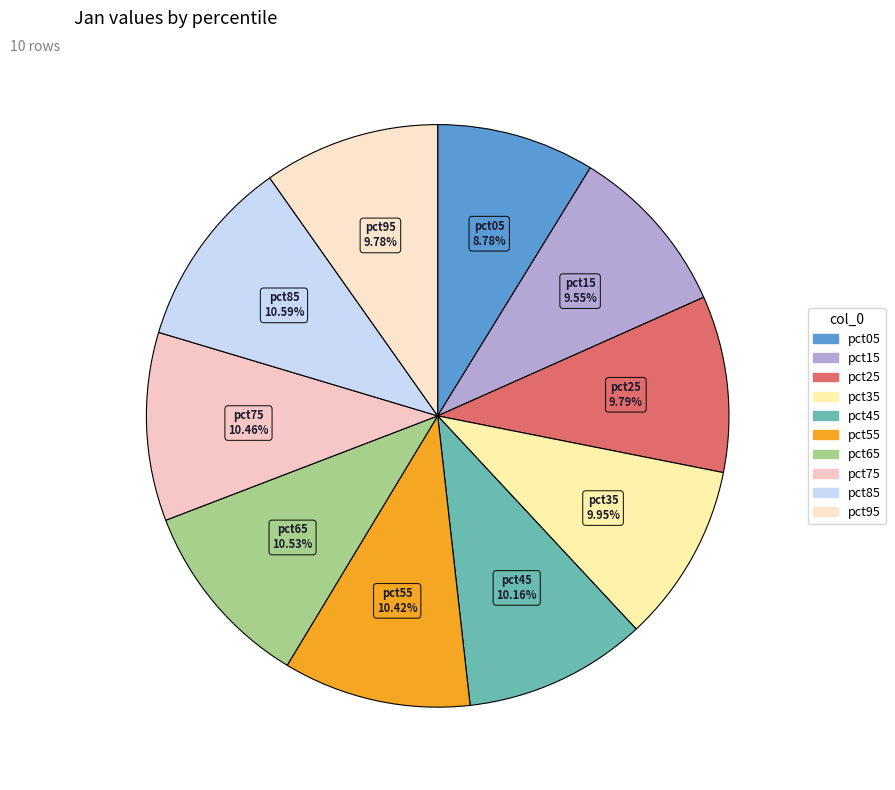

What is the smallest slice in the pie chart?

pct05